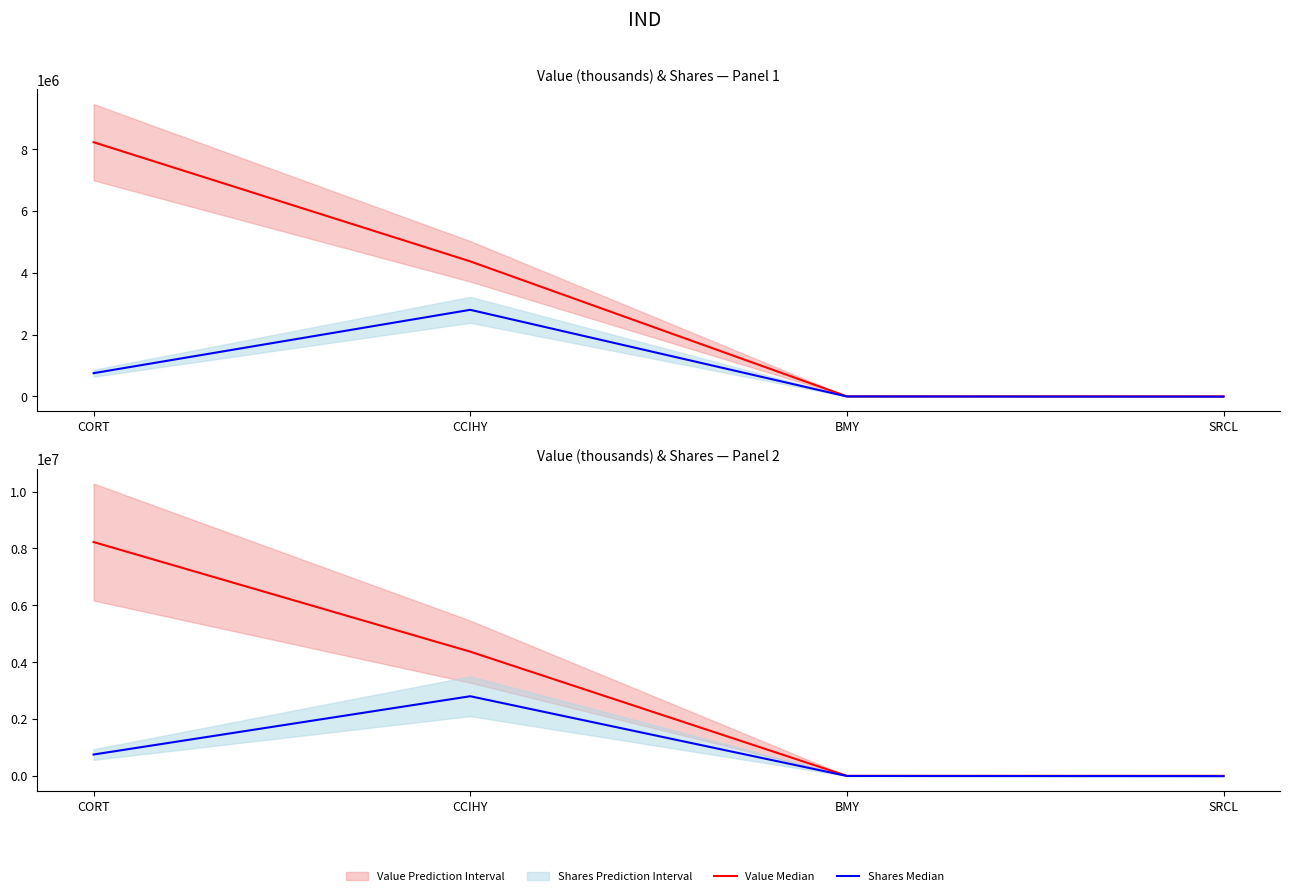

Rank the series by their average value, from highest to lowest.

Value Median, Shares Median